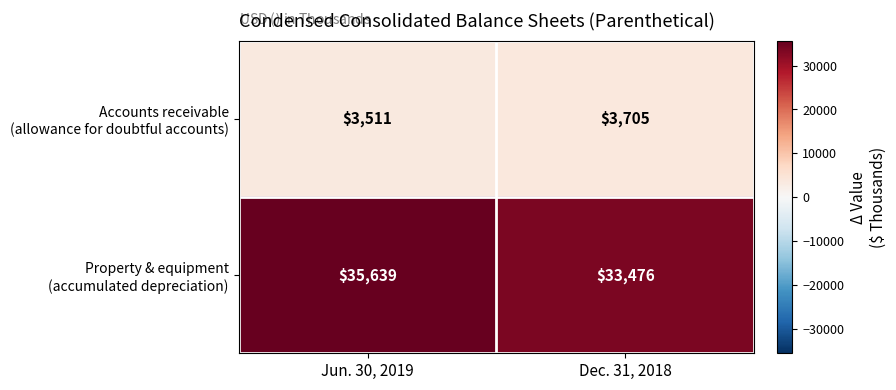

Which category has the highest value across all series?

Jun. 30, 2019